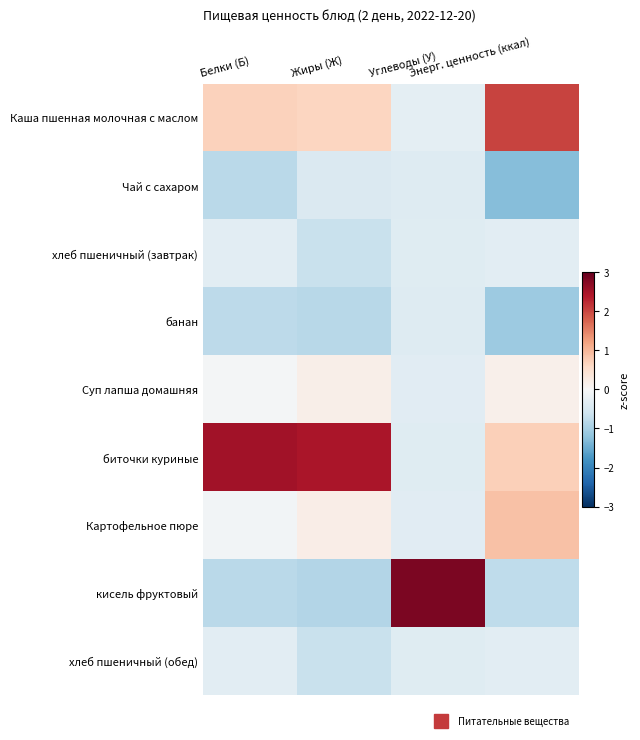

Count the number of categories in the chart.

4